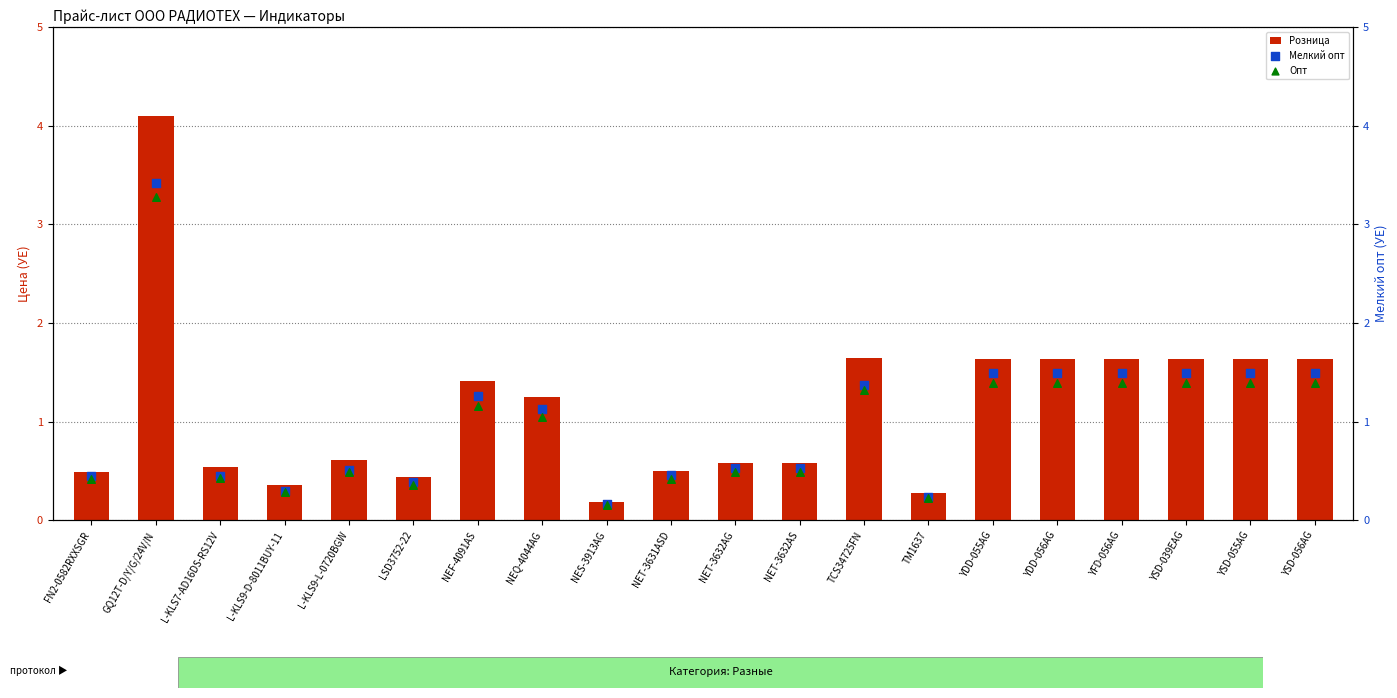

Is the value of Розница at YDD-055AG greater than the value of Опт at NET-3632AS?

Yes